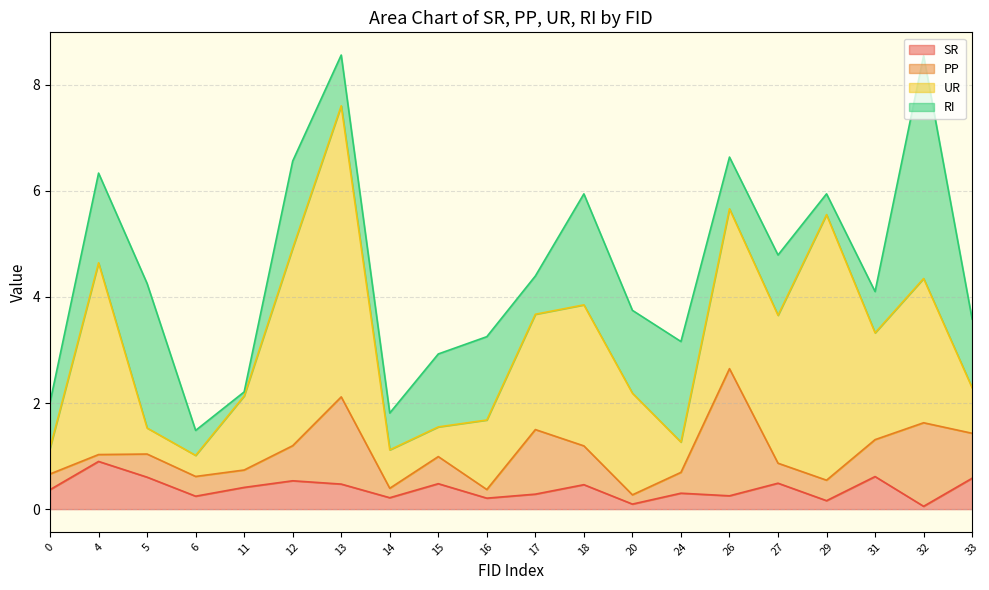

Does the chart have visible grid lines?

Yes